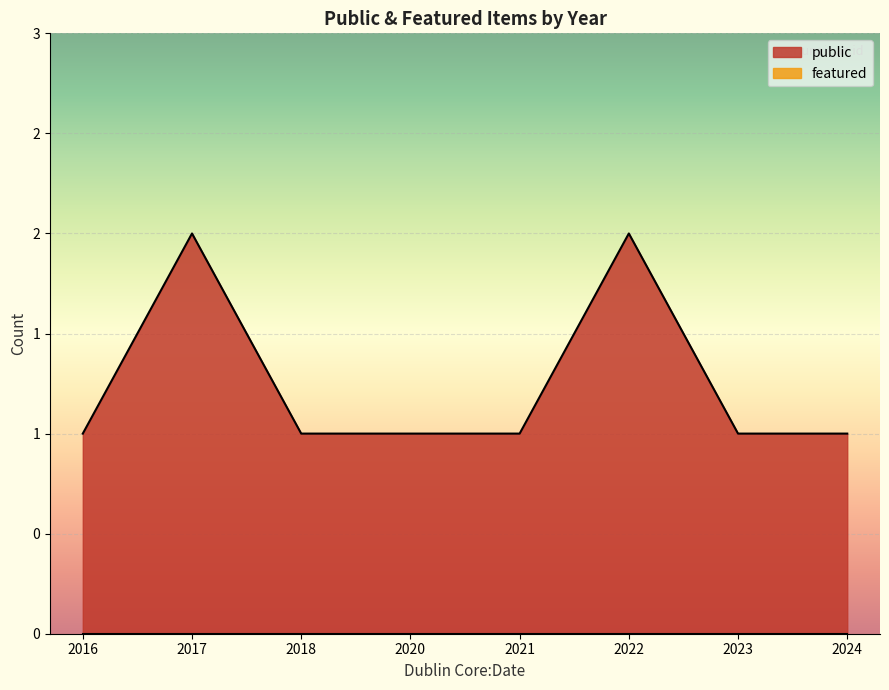

True or false: public and featured intersect in this chart.

False